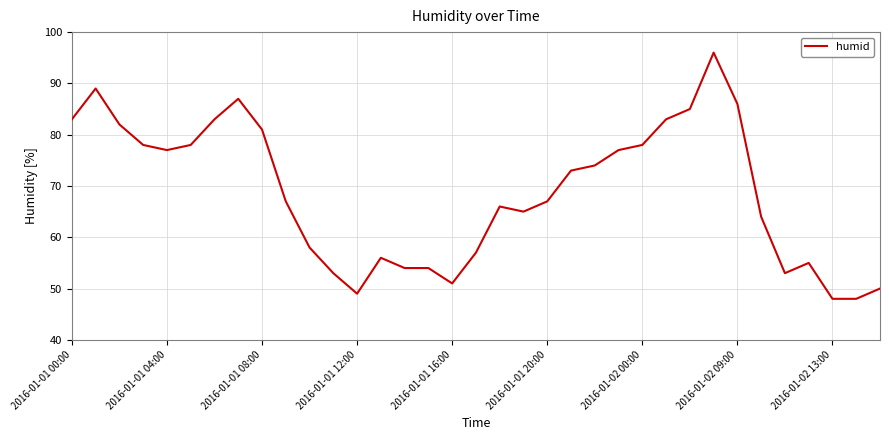

What is the minimum value shown in the chart?

48